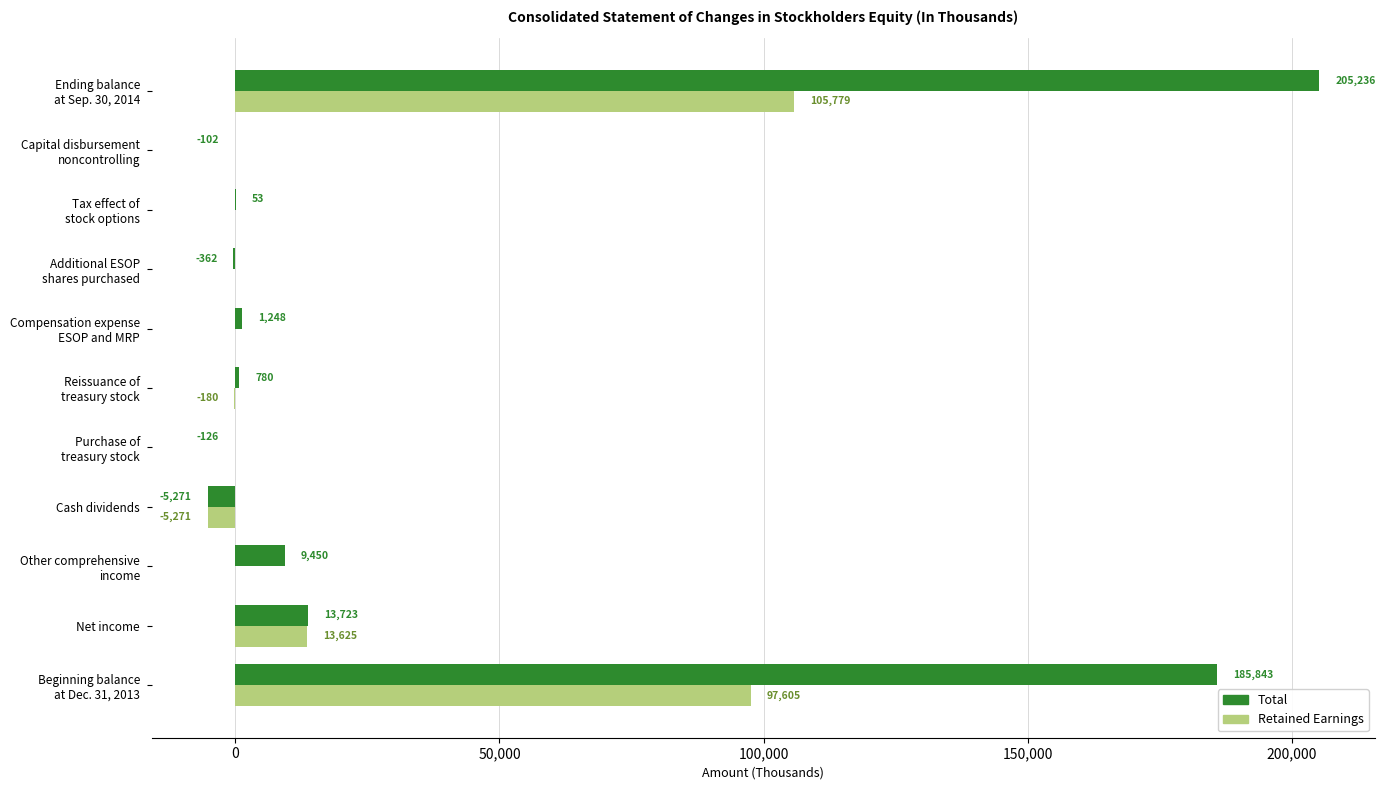

What are all the series names shown in the legend?

Total, Retained Earnings